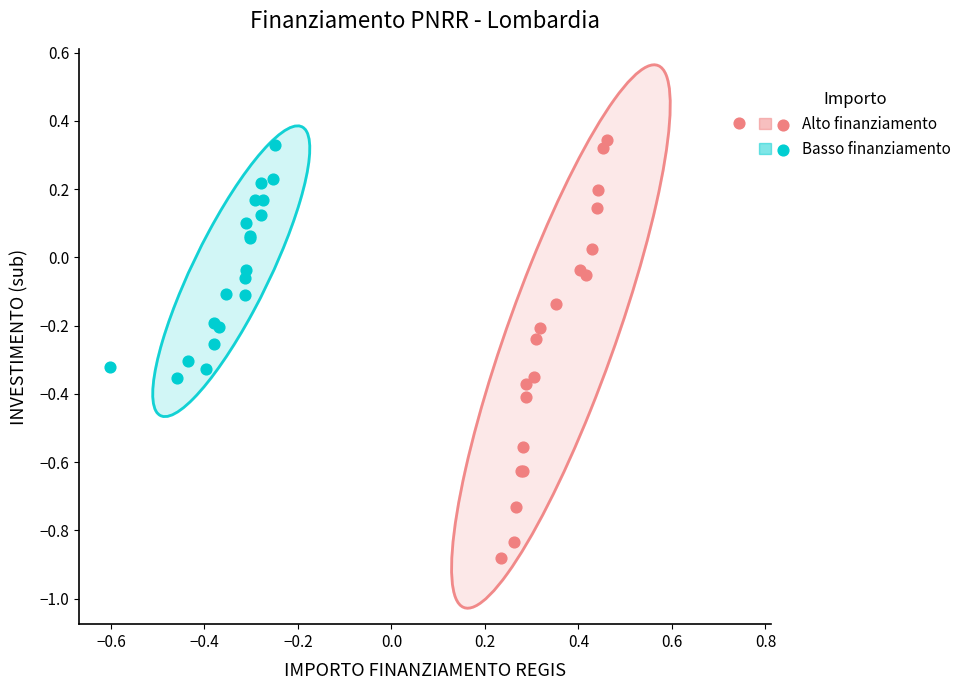

Which series reaches the minimum Y coordinate?

Alto finanziamento